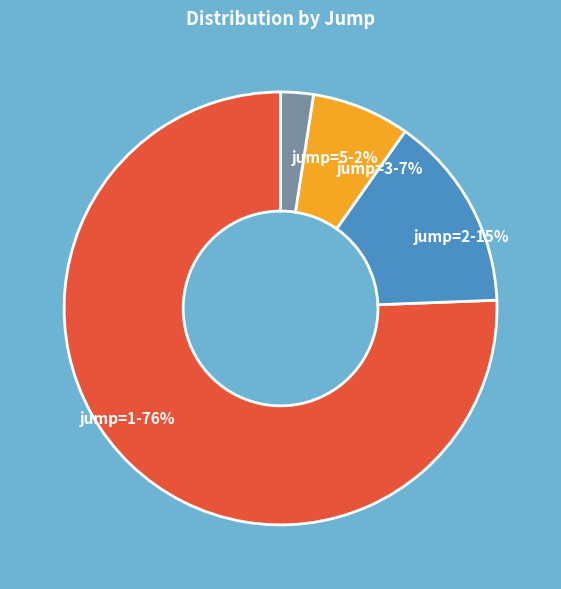

What is the largest slice in the pie chart?

jump=1-76%